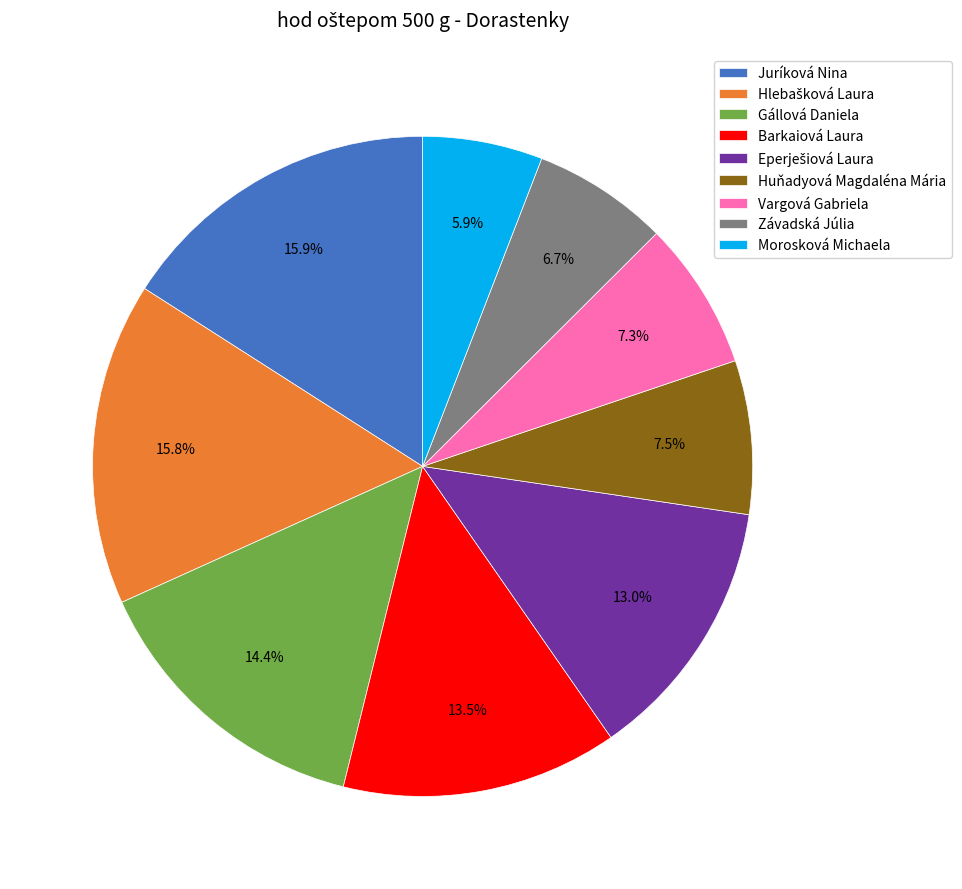

Combined, what portion of the pie is Huňadyová Magdaléna Mária and Morosková Michaela?

13.4%